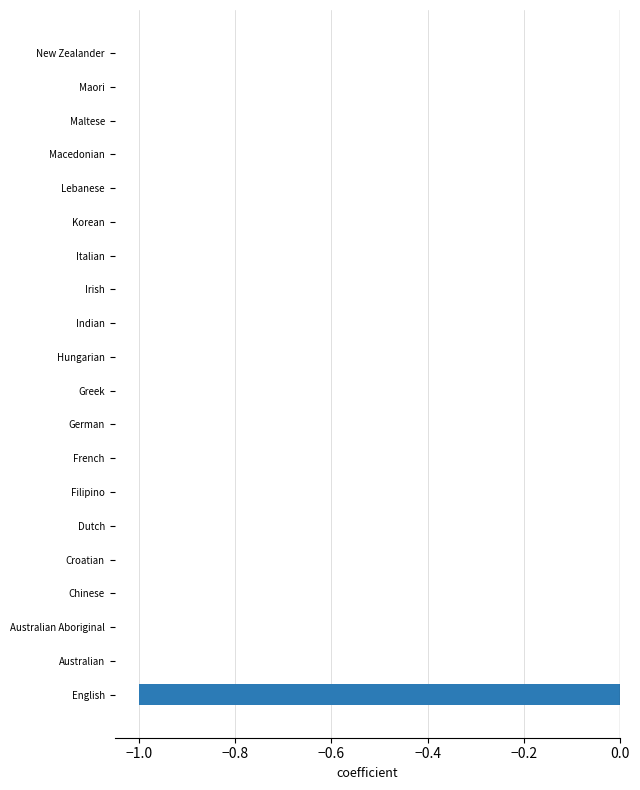

True or false: the data shows 1 at Chinese.

False